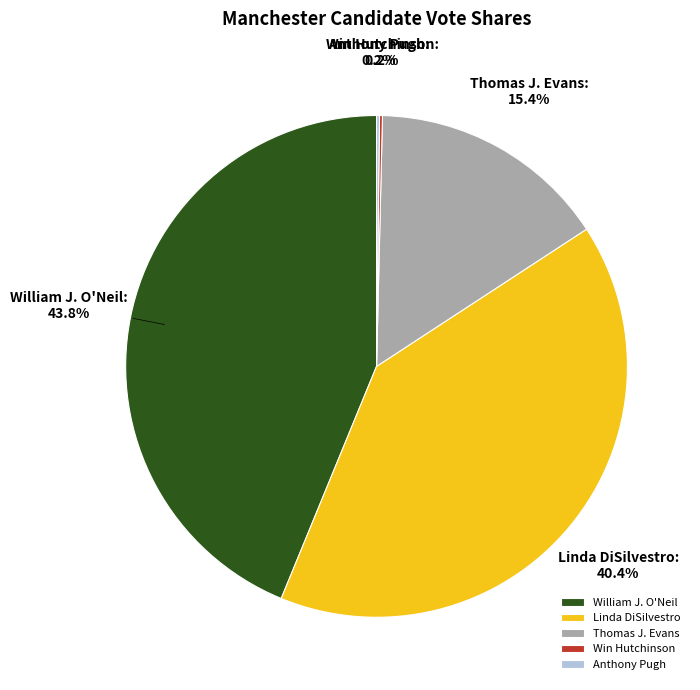

How much of the chart is everything except Linda DiSilvestro?

59.6%